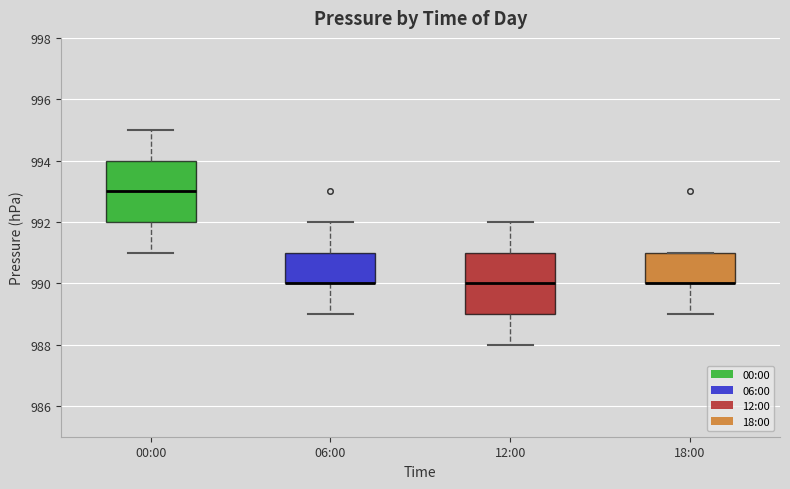

Where is the upper edge of the box for 06:00 on the y-axis? The values are not printed on the chart, so give them approximately, as read against the axis.

991